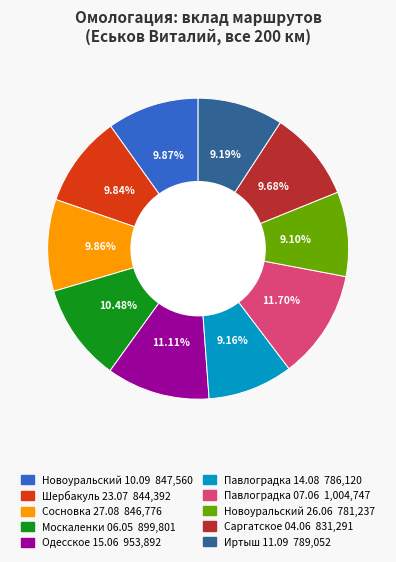

Does any single category account for the majority?

No